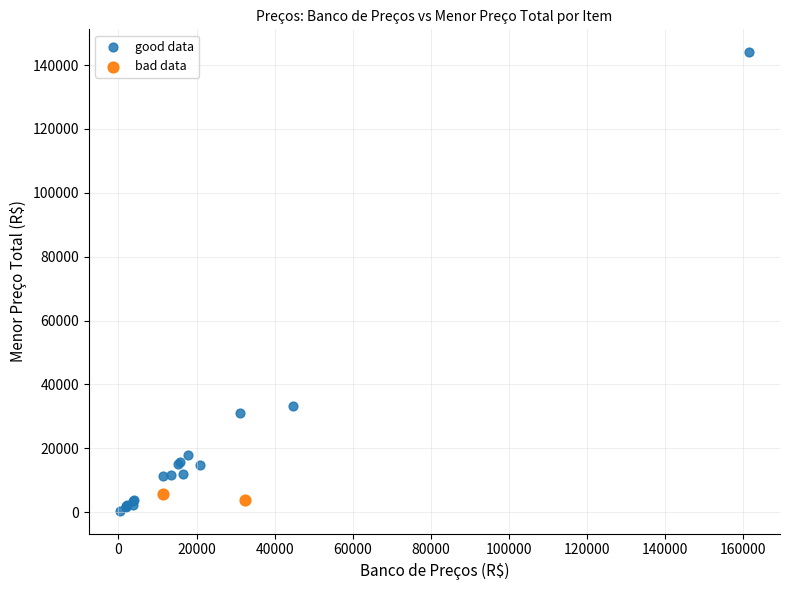

What are all the series names shown in the legend?

good data, bad data